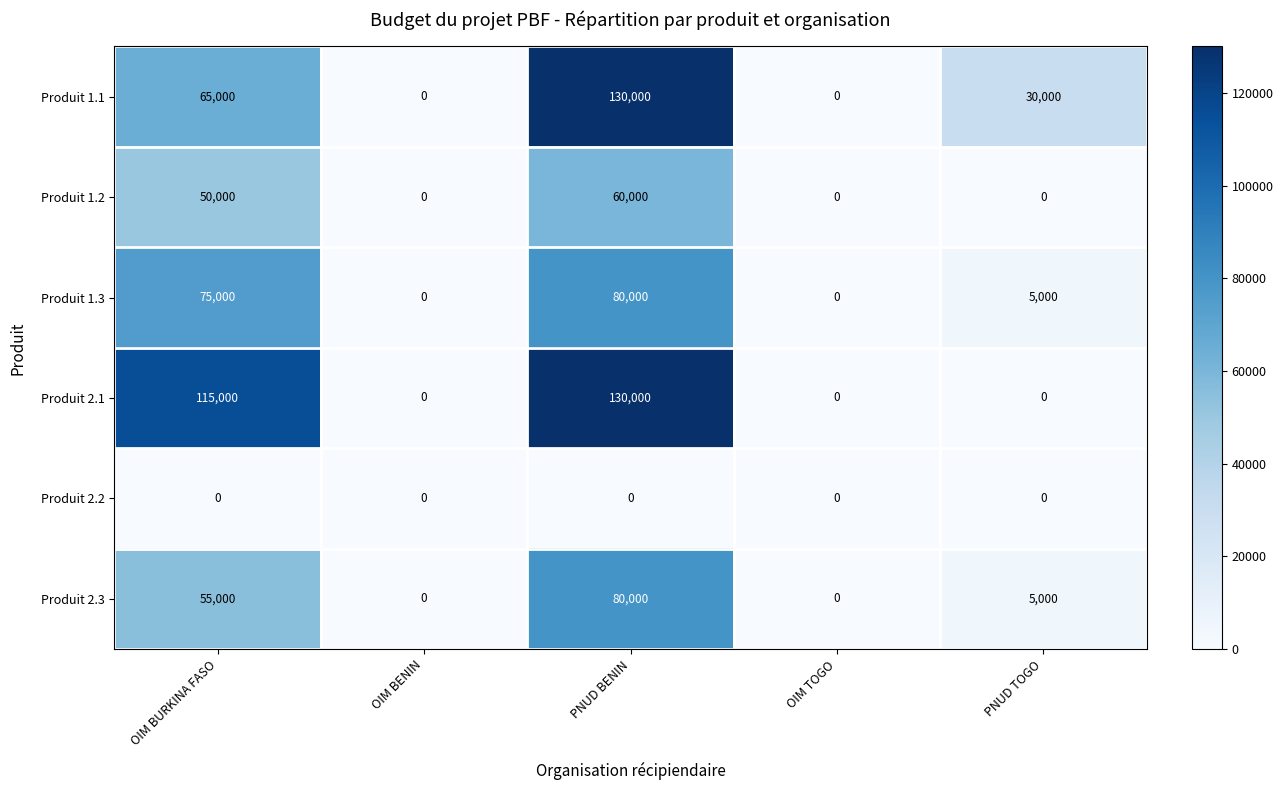

At which label does Produit 1.1 reach its peak?

PNUD BENIN